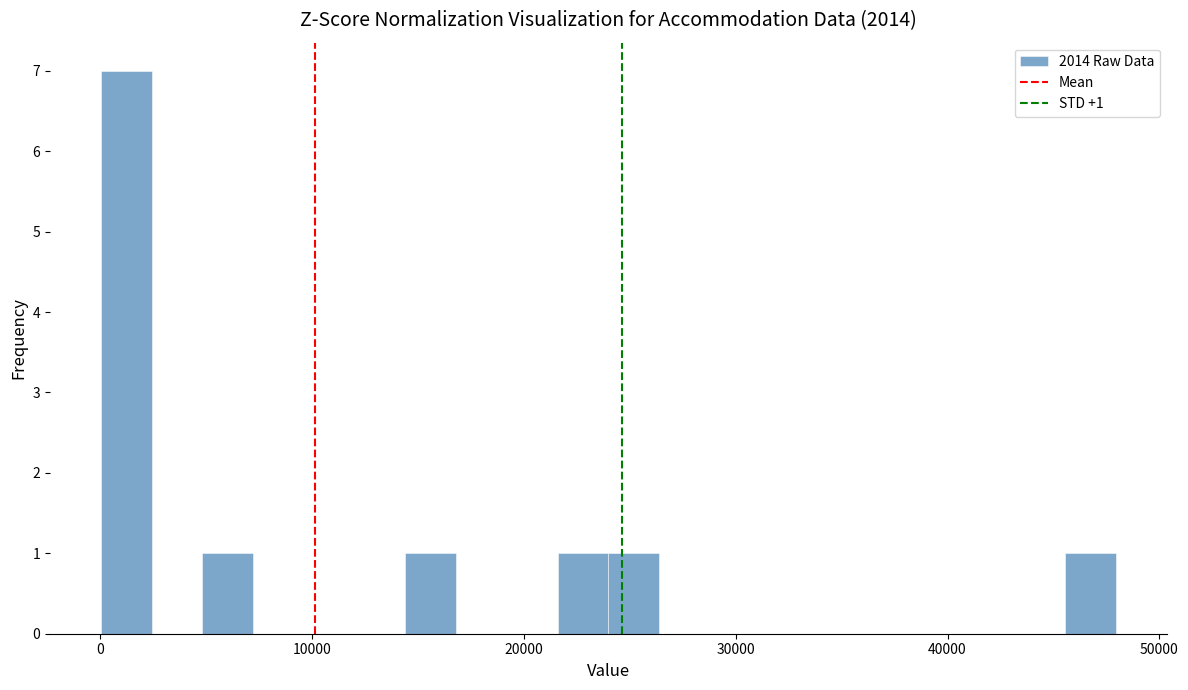

Read against the x-axis, roughly where is the centre of the tallest bar?

1000